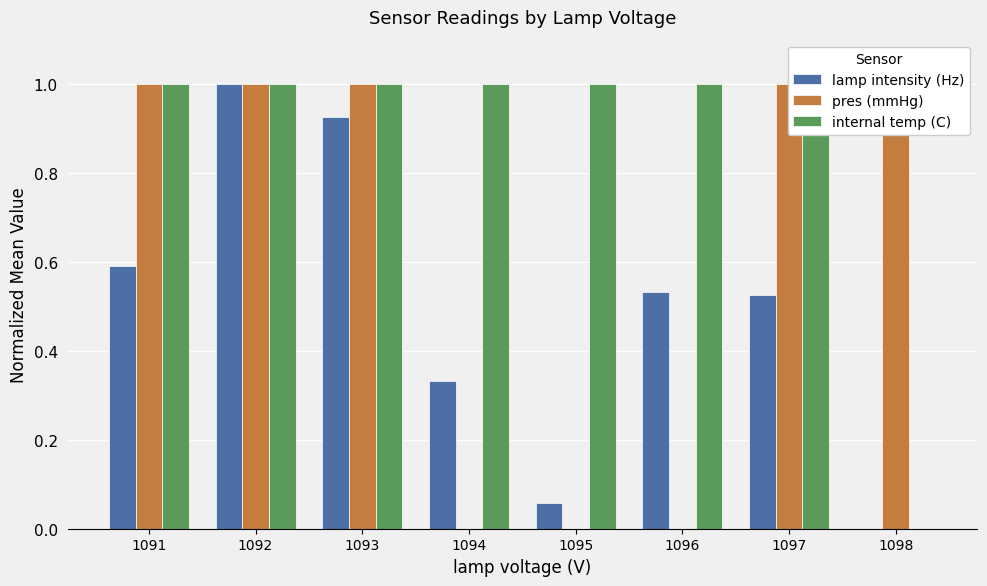

What is the maximum value for pres (mmHg)?

1.0